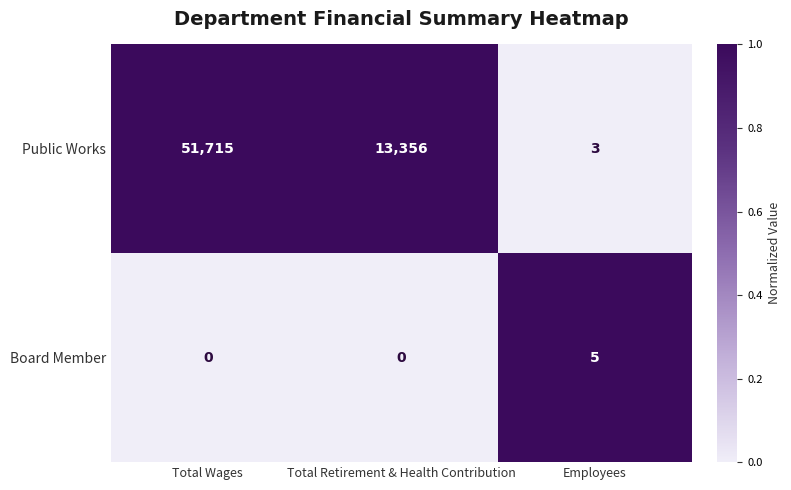

Which series has the widest spread of values?

Public Works